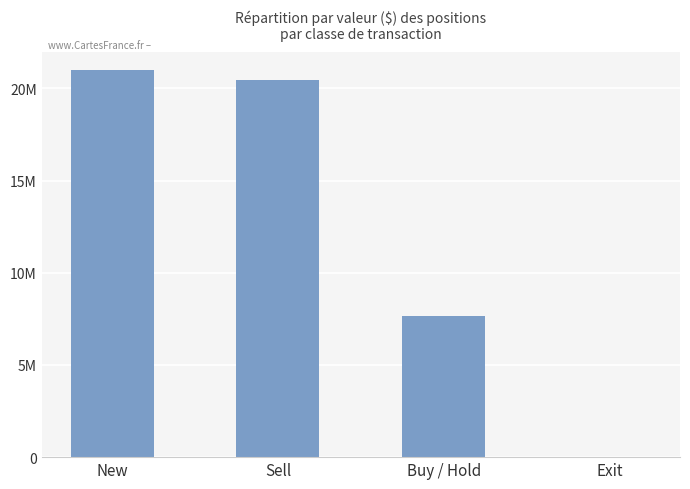

Are the bars horizontal?

No